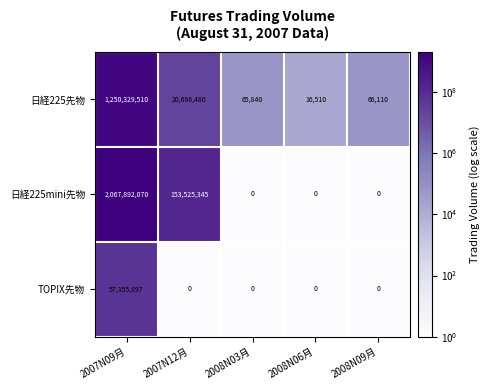

List the series in order of their peak value, lowest first.

TOPIX先物, 日経225先物, 日経225mini先物